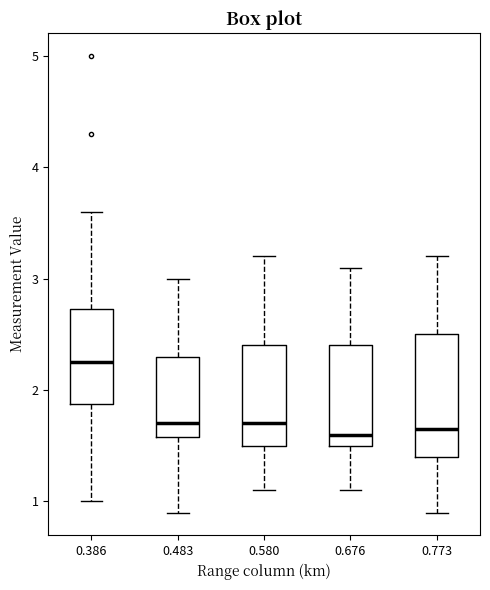

Reading left to right, transcribe this box plot: for each box, give where its median line is, the range the box spans, and where its two whiskers end, as read against the y-axis. The values are not printed on the chart, so give them approximately, as read against the axis.

0.386: median 2.3, box 1.9 to 2.7, whiskers 1.0 to 3.6
0.483: median 1.7, box 1.6 to 2.3, whiskers 0.9 to 3.0
0.580: median 1.7, box 1.5 to 2.4, whiskers 1.1 to 3.2
0.676: median 1.6, box 1.5 to 2.4, whiskers 1.1 to 3.1
0.773: median 1.7, box 1.4 to 2.5, whiskers 0.9 to 3.2